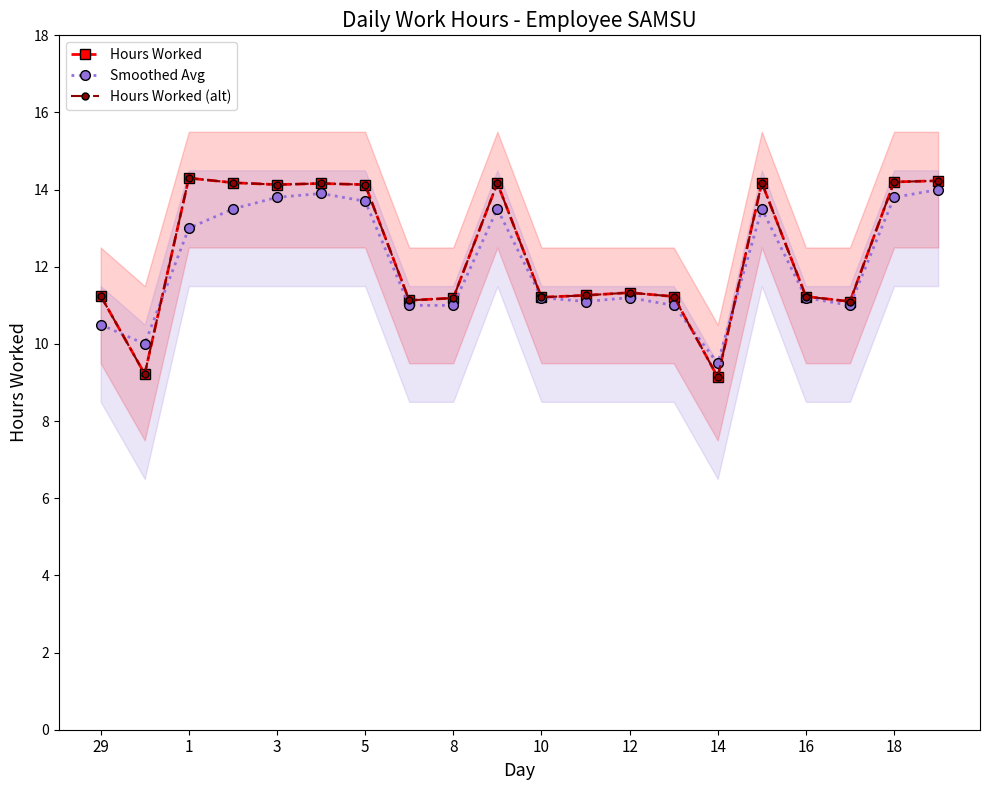

What is the value of the Hours Worked (alt) point at the 8th from the left?

11.1